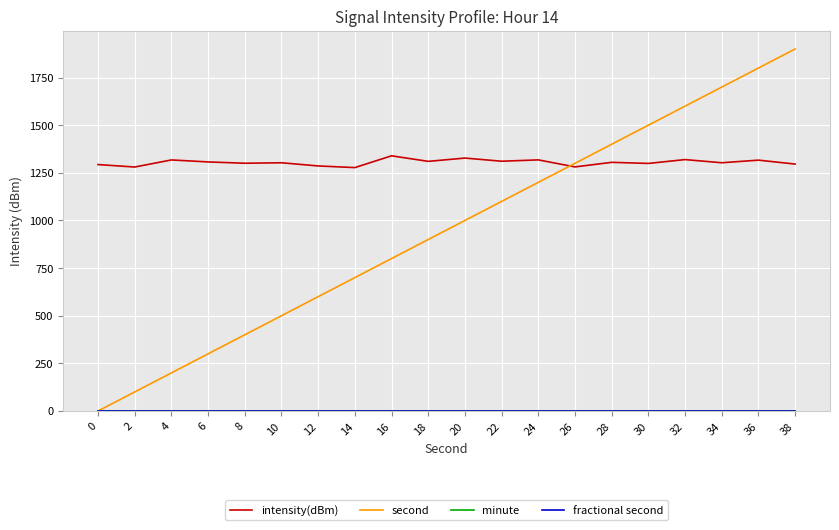

Between 10 and 28, which series saw the biggest shift?

second